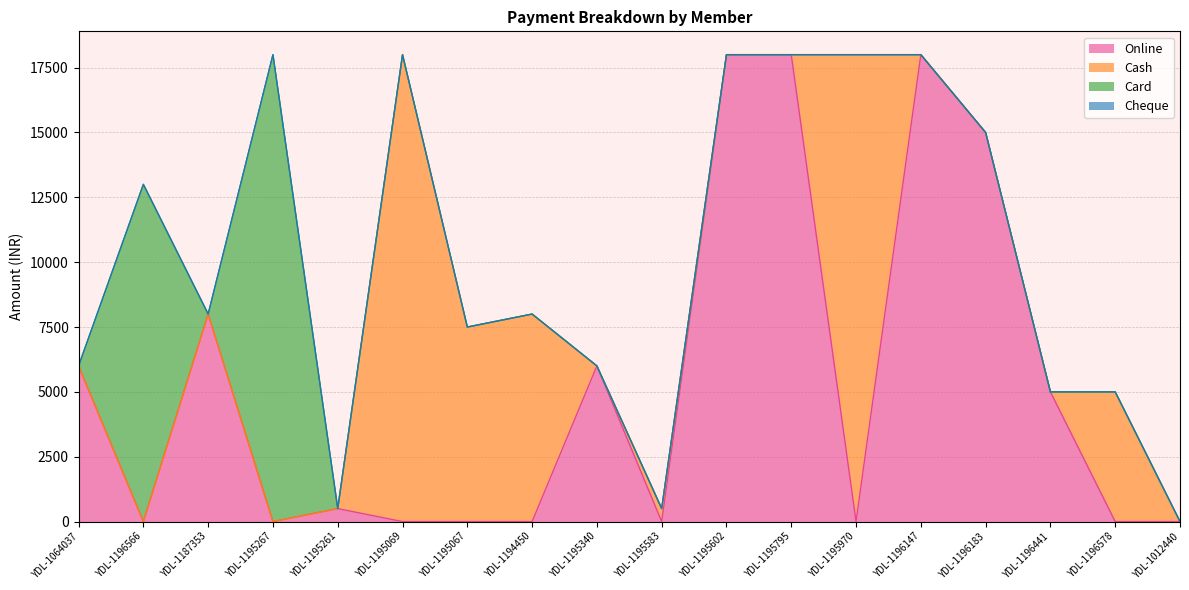

Does the chart have visible grid lines?

Yes